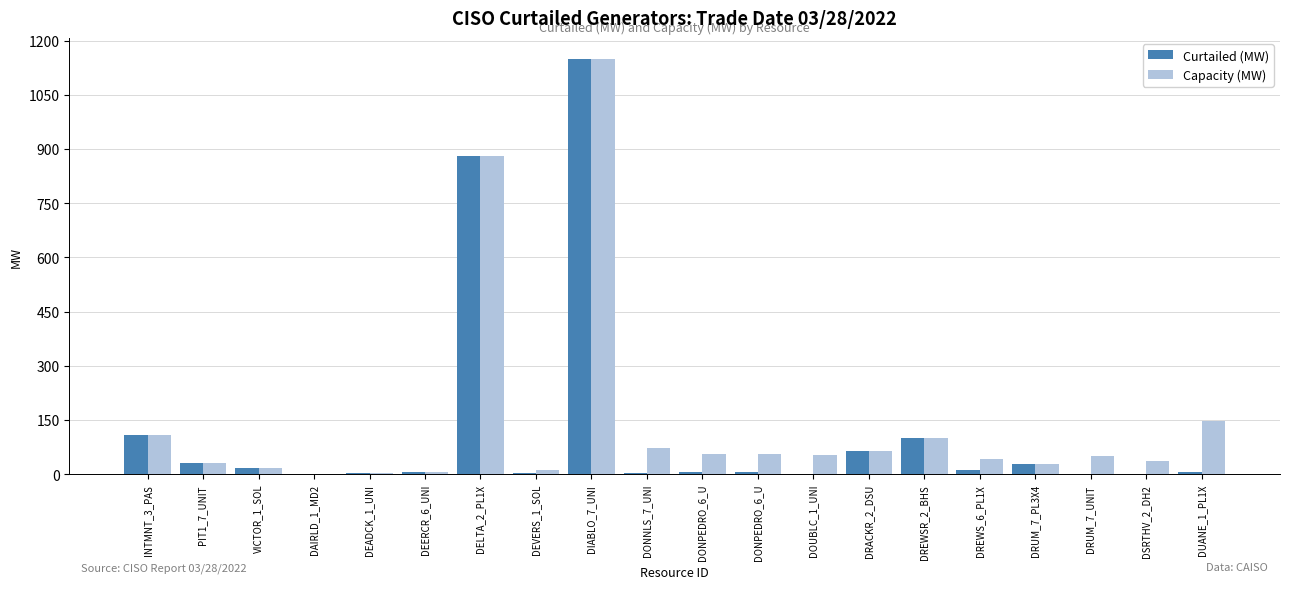

The value of Capacity (MW) at DEERCR_6_UNI is 7.0. True or false?

True